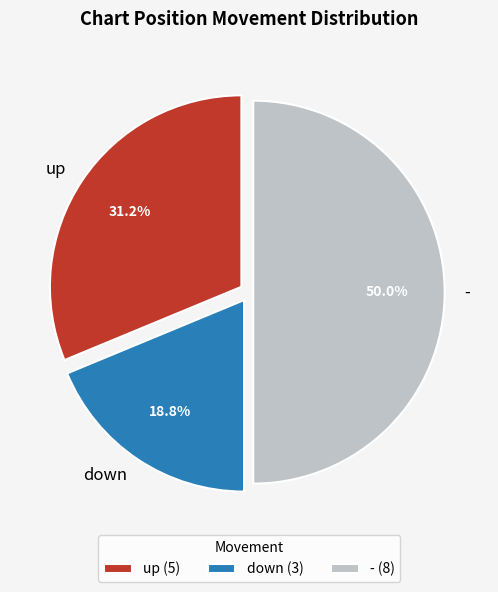

What is the smallest slice in the pie chart?

down